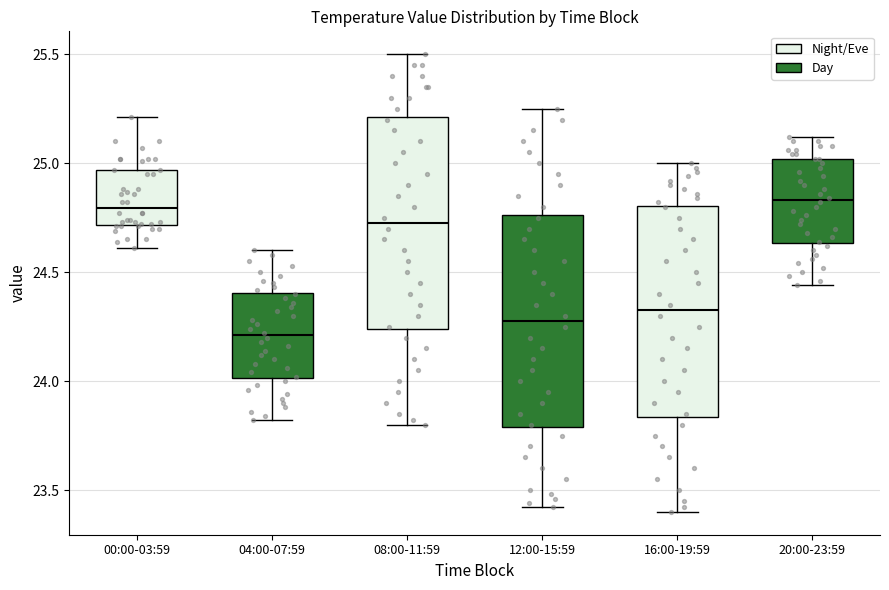

Reading left to right, read every box against the y-axis: the position of its median line, the range the box covers, and the ends of its whiskers. The values are not printed on the chart, so give them approximately, as read against the axis.

00:00-03:59: median 24.80, box 24.70 to 24.95, whiskers 24.60 to 25.20
04:00-07:59: median 24.20, box 24.00 to 24.40, whiskers 23.80 to 24.60
08:00-11:59: median 24.75, box 24.25 to 25.20, whiskers 23.80 to 25.50
12:00-15:59: median 24.30, box 23.80 to 24.75, whiskers 23.40 to 25.25
16:00-19:59: median 24.35, box 23.85 to 24.80, whiskers 23.40 to 25.00
20:00-23:59: median 24.85, box 24.65 to 25.00, whiskers 24.45 to 25.10